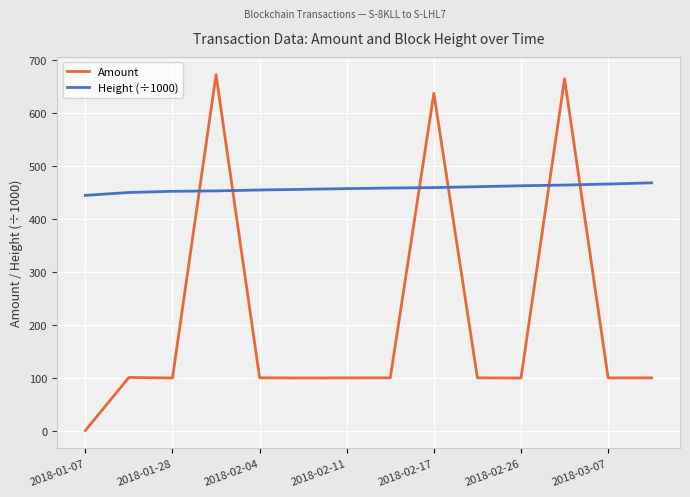

Which series has the largest total across all categories?

Height (÷1000)